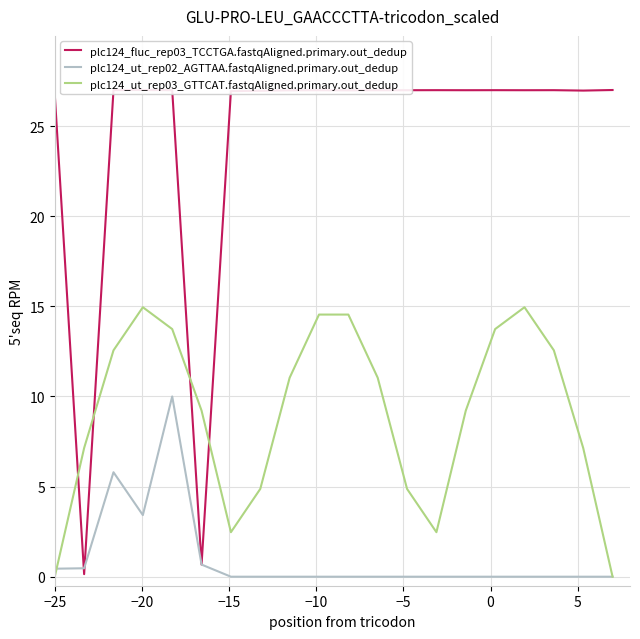

How many lines are shown in the chart?

3